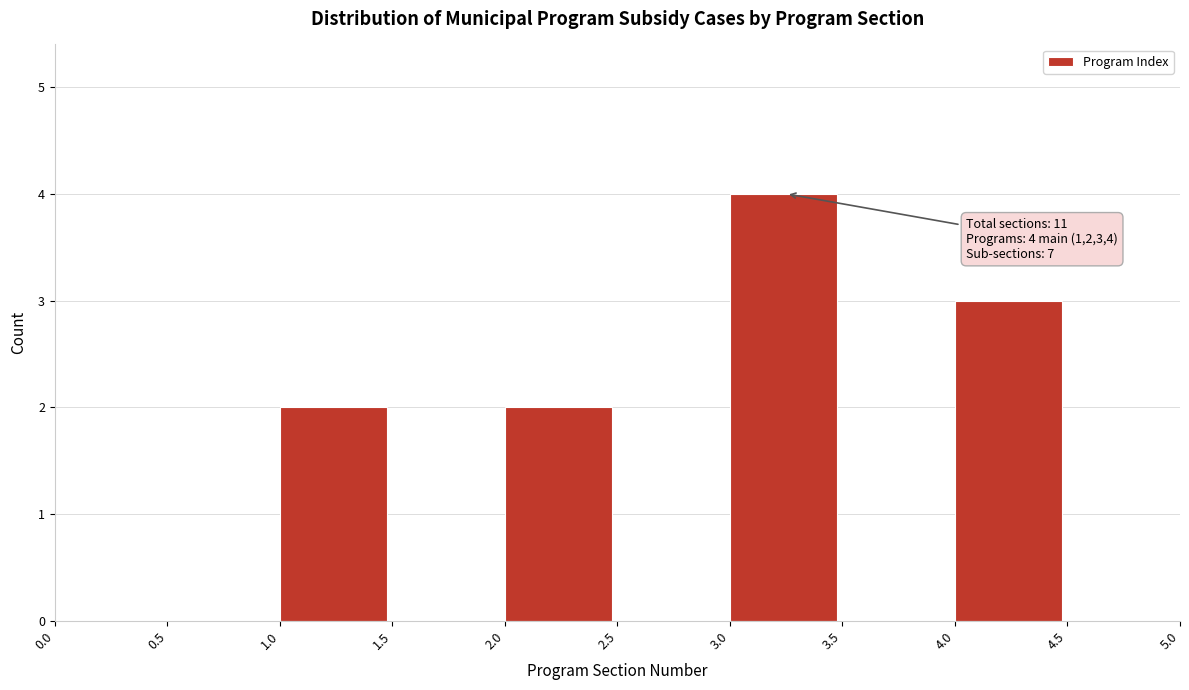

Which range on the x-axis has the tallest bar?

3.0 to 3.5